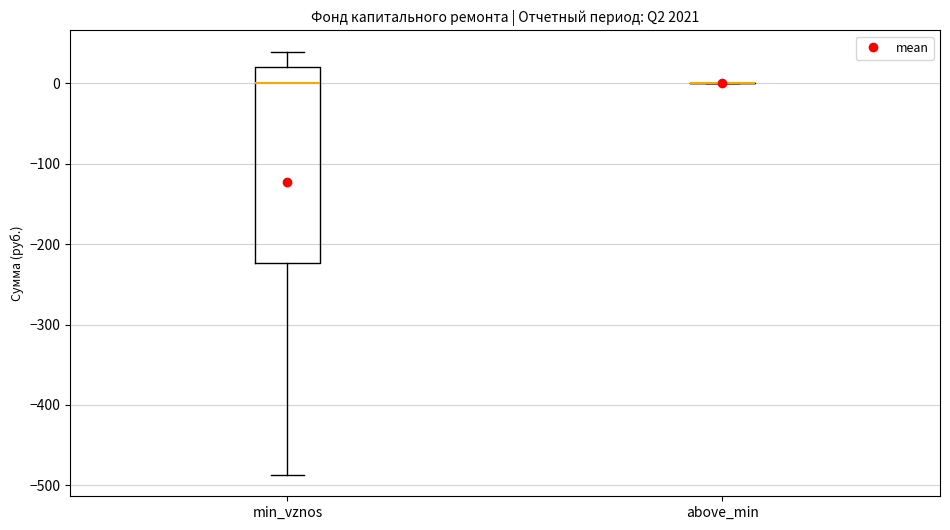

Comparing the boxes themselves (not the whiskers), which one is the tallest?

min_vznos